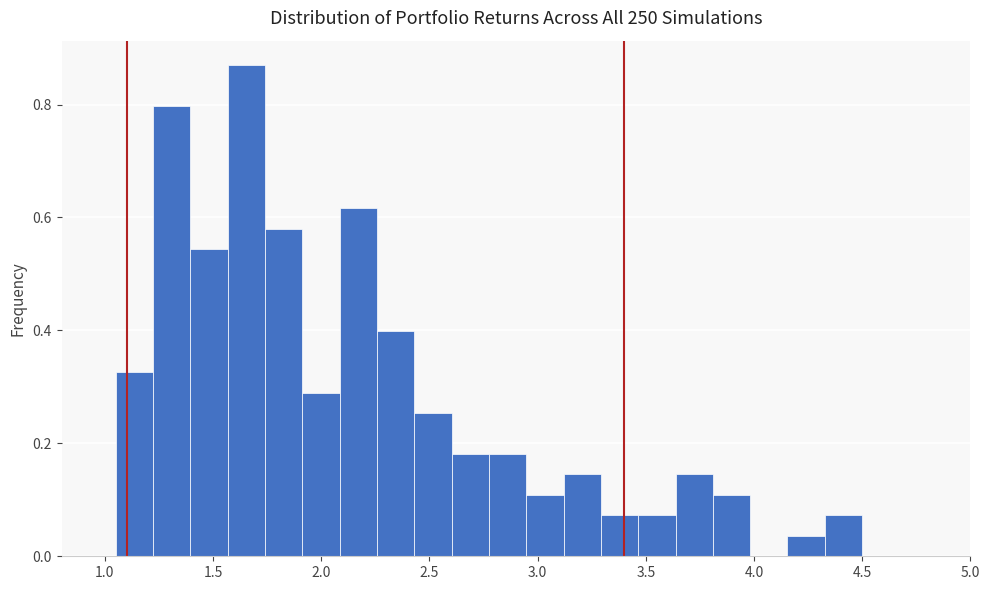

Around what value on the x-axis is the tallest bar? Give the approximate position of its centre, as read against the axis.

1.65